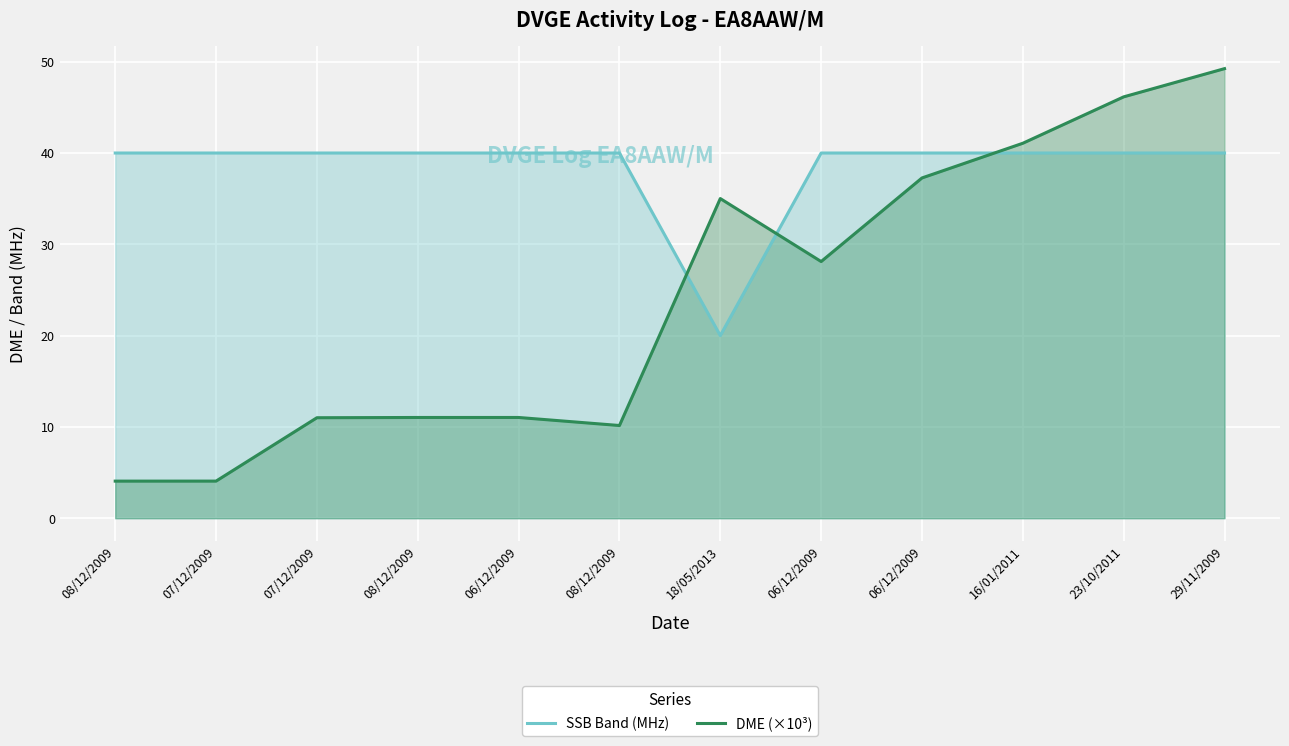

What is the minimum value shown in the chart?

4.1